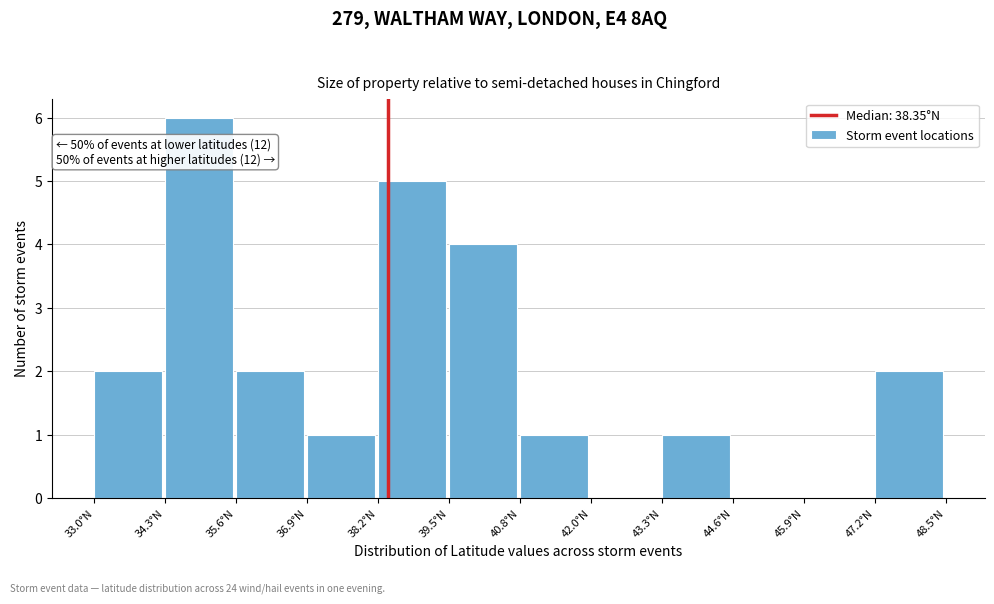

Which range on the x-axis has the tallest bar?

34.4 to 35.6